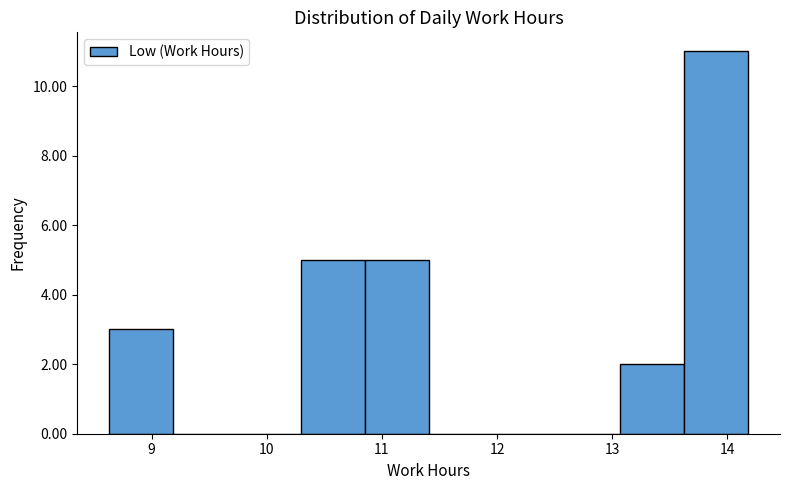

Reading left to right, transcribe this chart: for each bar, give the range it covers on the x-axis and its height. Neither the bar edges nor the heights are printed on the chart, so give them approximately, as read against the axes.

8.6 to 9.2: 3
9.2 to 9.7: 0
9.7 to 10.3: 0
10.3 to 10.9: 5
10.9 to 11.4: 5
11.4 to 12.0: 0
12.0 to 12.5: 0
12.5 to 13.1: 0
13.1 to 13.6: 2
13.6 to 14.2: 11